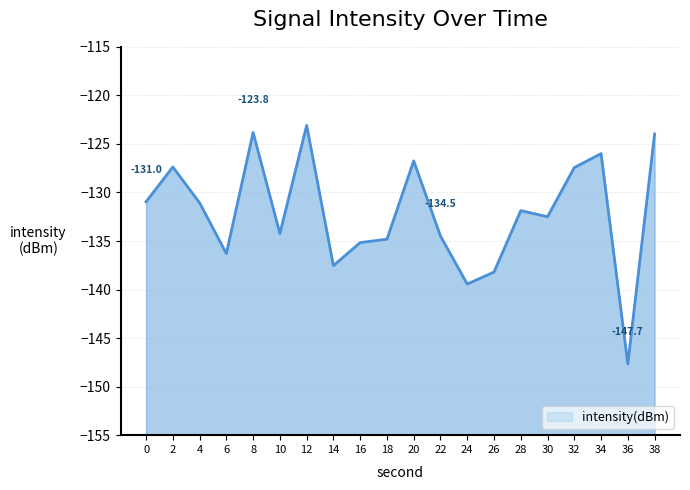

How many points are higher than both their immediate neighbors (excluding endpoints)?

6